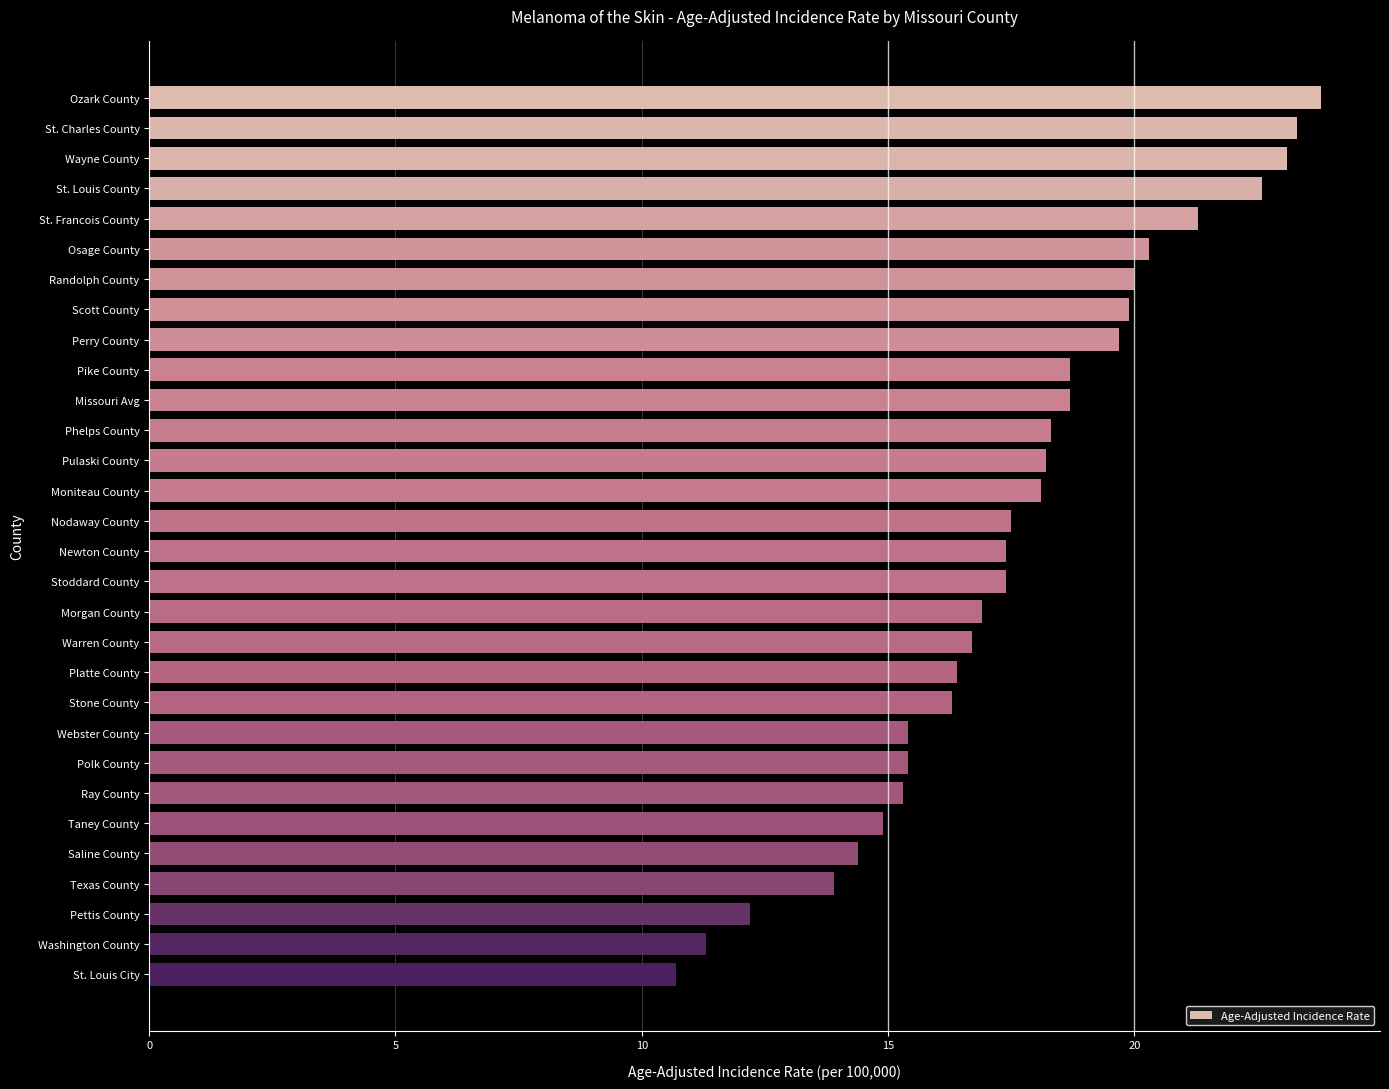

Count the number of values greater than 17.

17